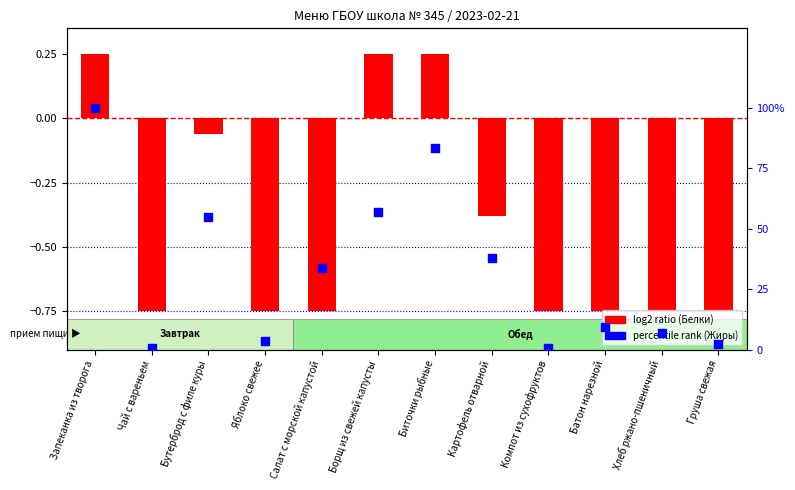

What is the total value across all series at Яблоко свежее?

2.8